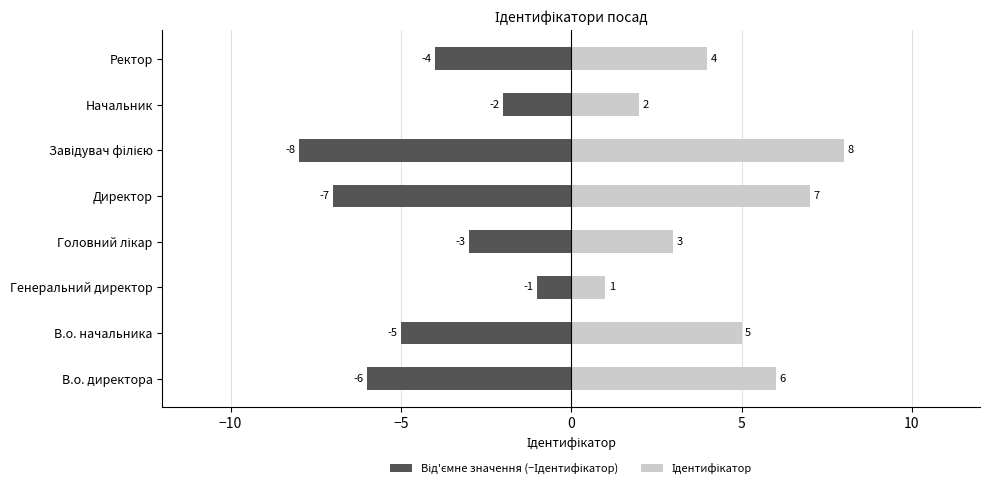

Which series has the widest spread of values?

Від'ємне значення (−Ідентифікатор)